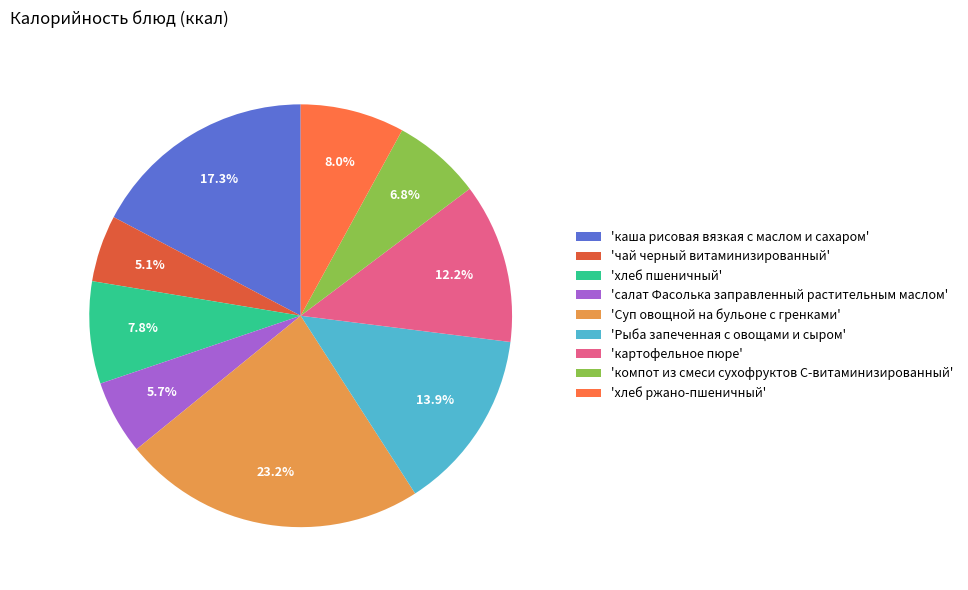

What is the smallest slice in the pie chart?

'чай черный витаминизированный'